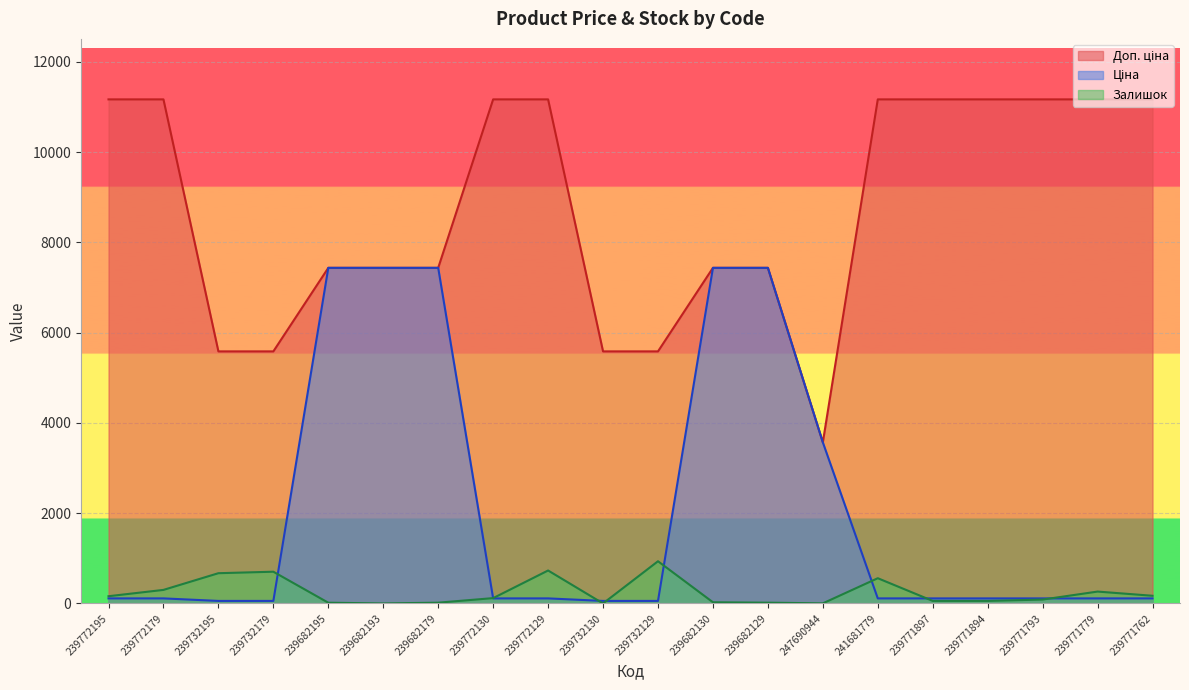

At which label is Доп. ціна closest to 7369?

239682195